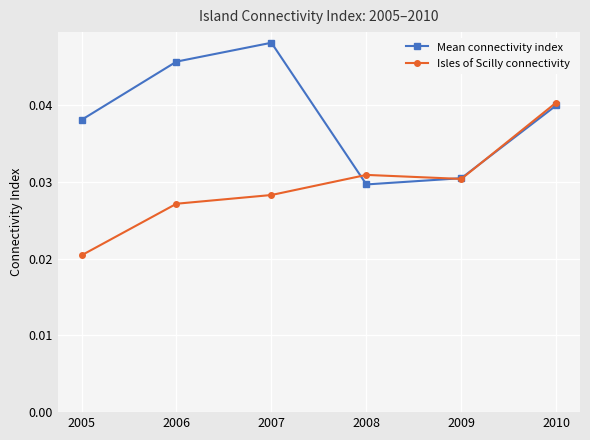

Is this an area chart (filled region under the line)?

No